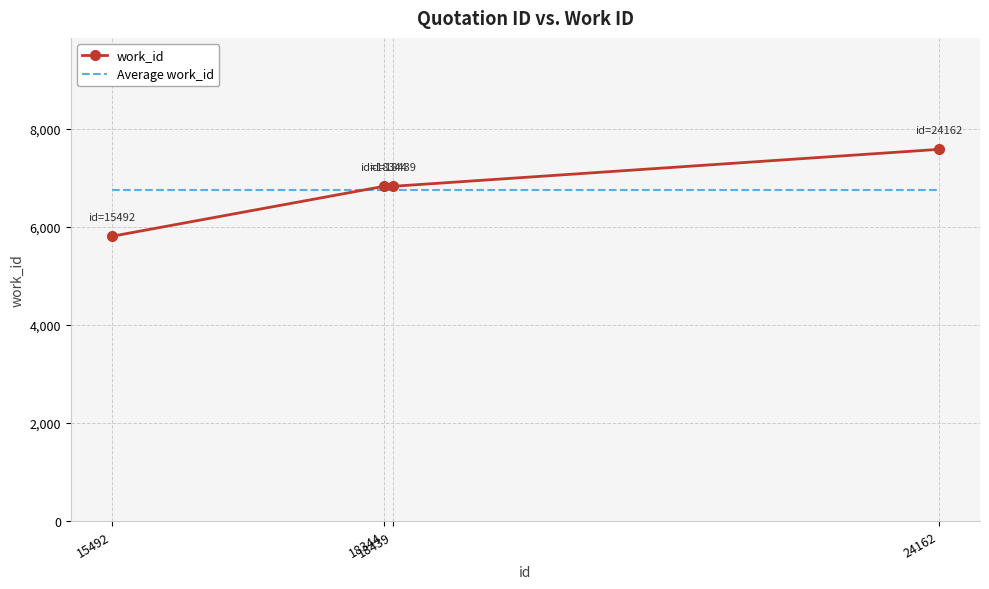

True or false: work_id has more than 1 points higher than both neighbors.

False